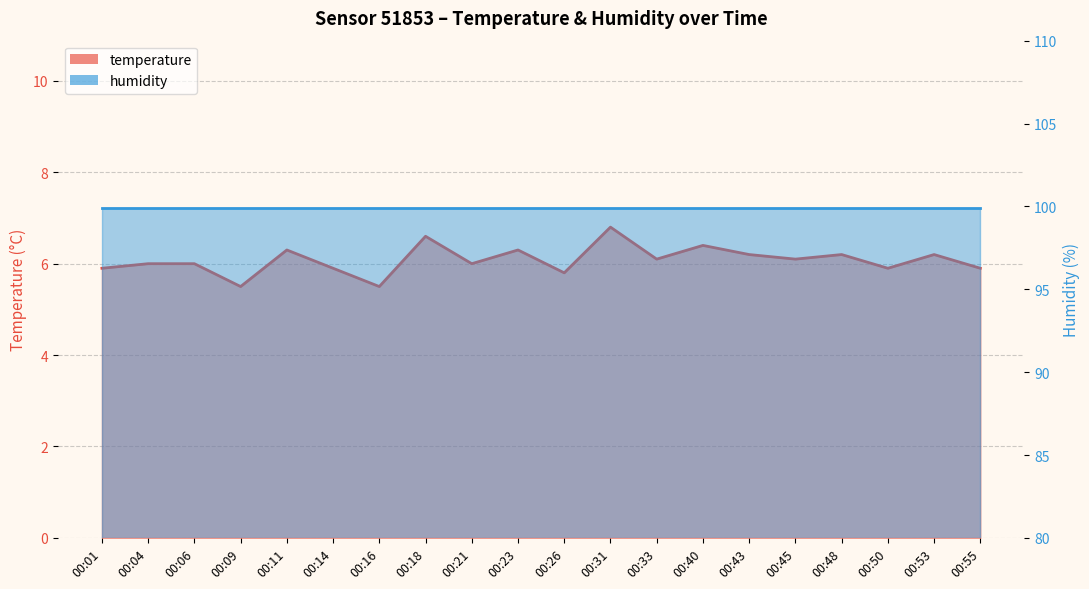

Rank the categories by value from lowest to highest.

00:09, 00:16, 00:26, 00:01, 00:14, 00:50, 00:55, 00:04, 00:06, 00:21, 00:33, 00:45, 00:43, 00:48, 00:53, 00:11, 00:23, 00:40, 00:18, 00:31